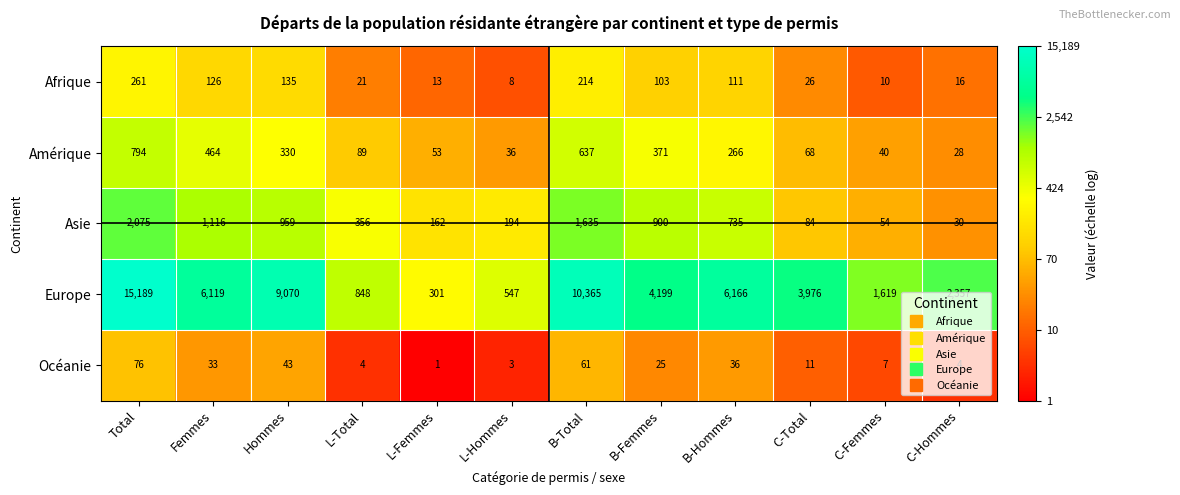

What is the total value across all series at B-Total?

12912